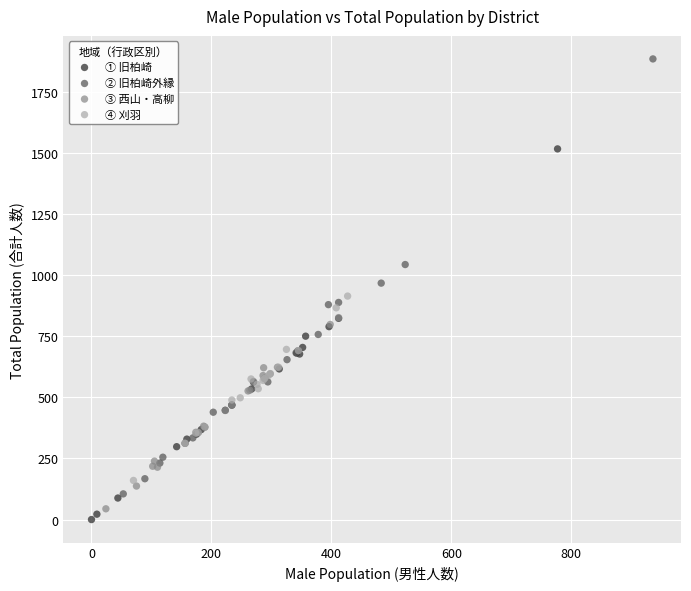

What are all the series names shown in the legend?

① 旧柏崎, ② 旧柏崎外縁, ③ 西山・高柳, ④ 刈羽